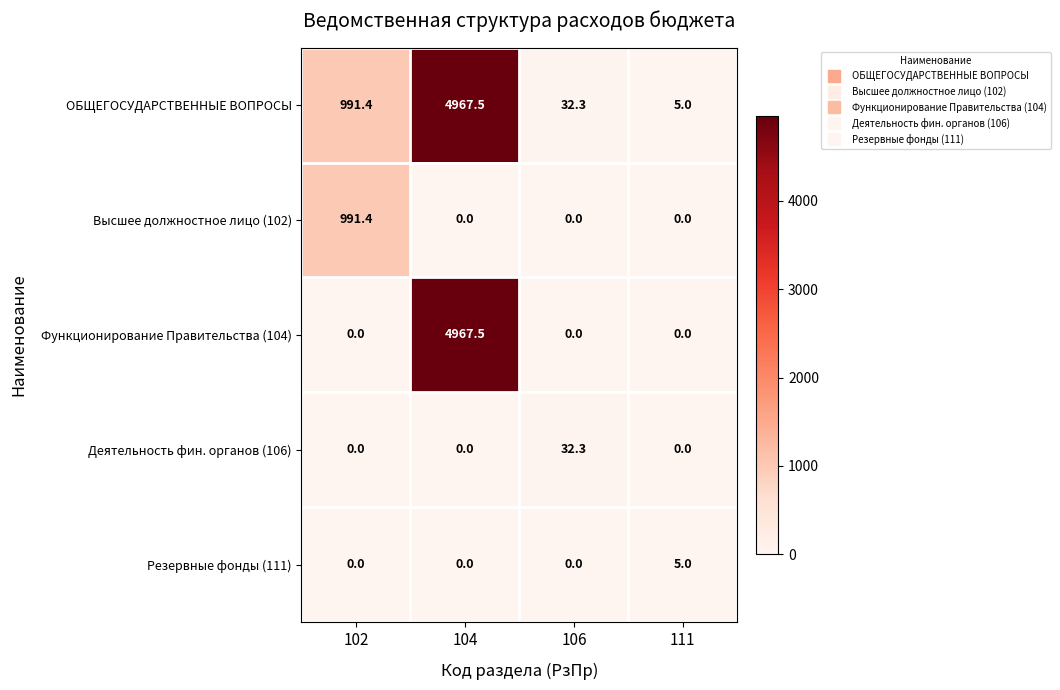

What is the difference between the highest and lowest values at 111?

5.0